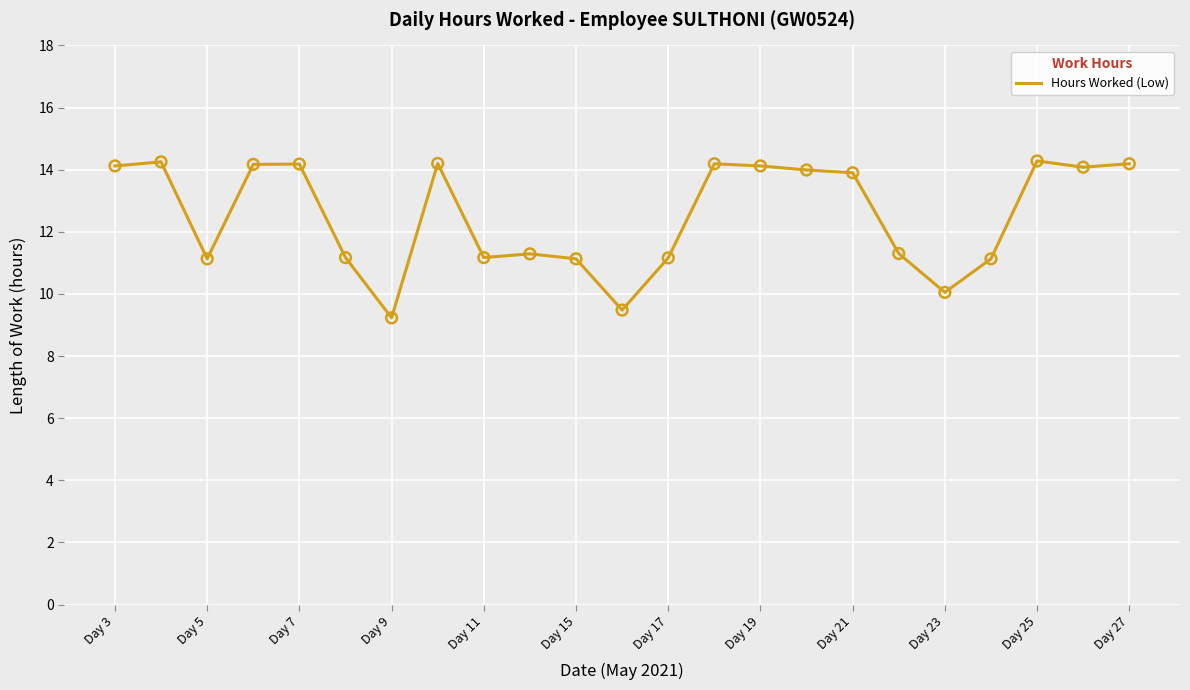

What is the minimum value shown in the chart?

9.2